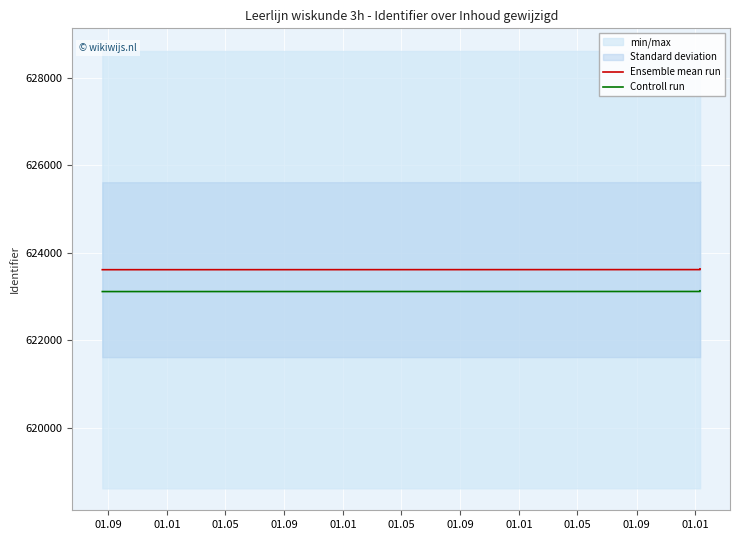

Which series has the largest total across all categories?

Ensemble mean run